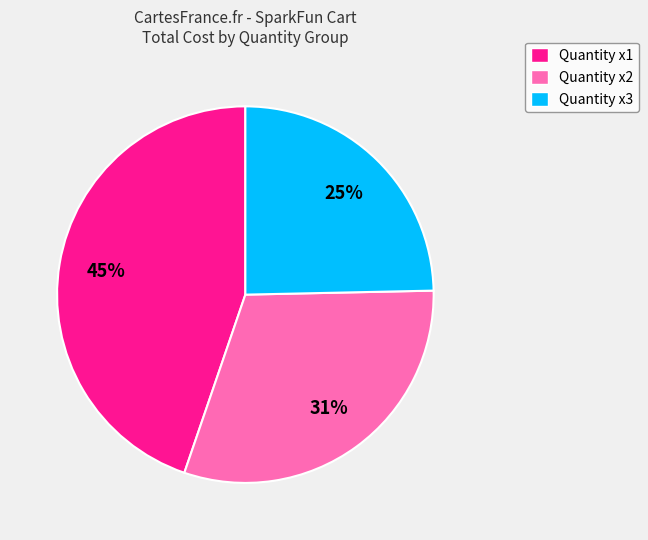

To the nearest percent, what is the difference between the largest and smallest slice percentages?

20%